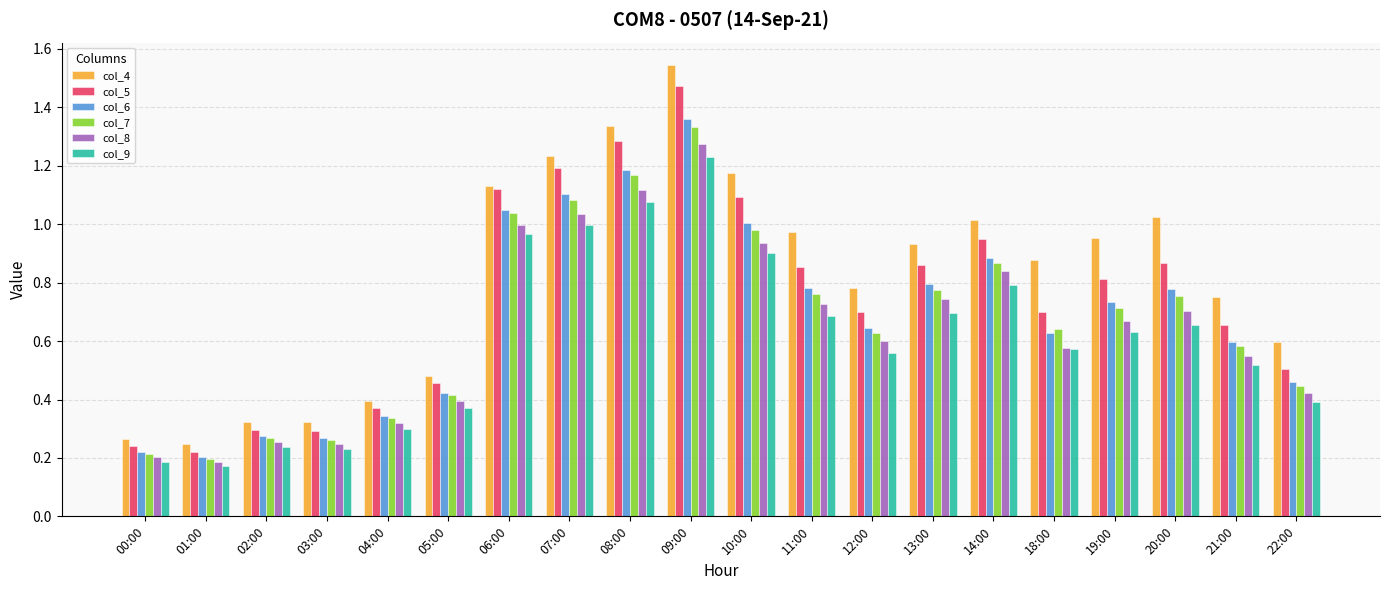

Is it true that col_7 equals 0.2 at 19:00?

False